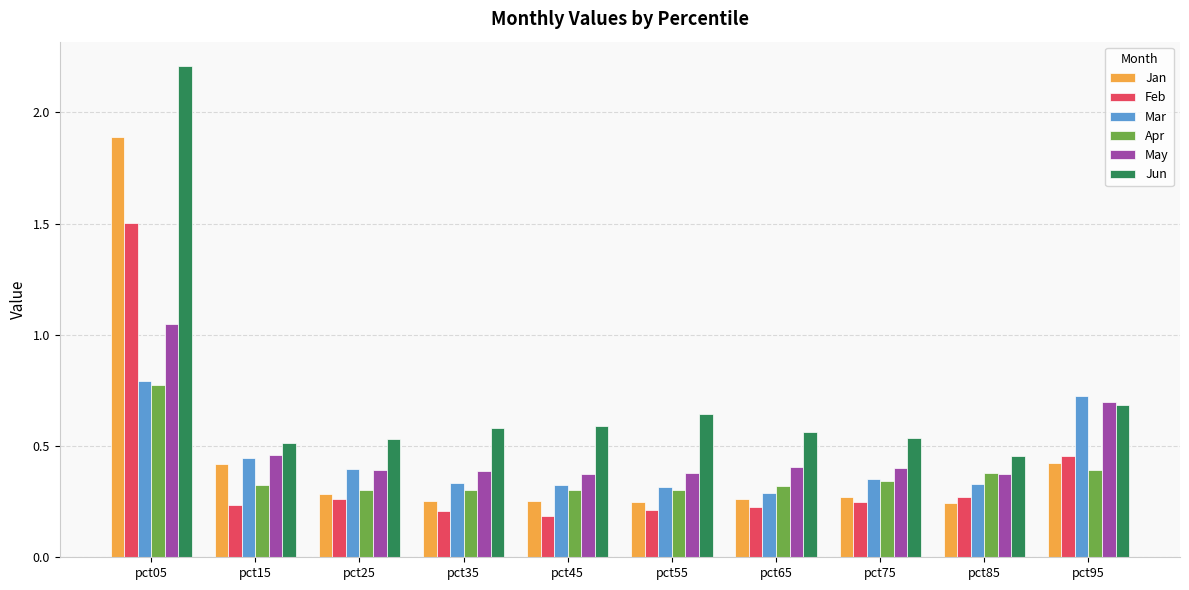

How many Jun values are between 0 and 1?

9